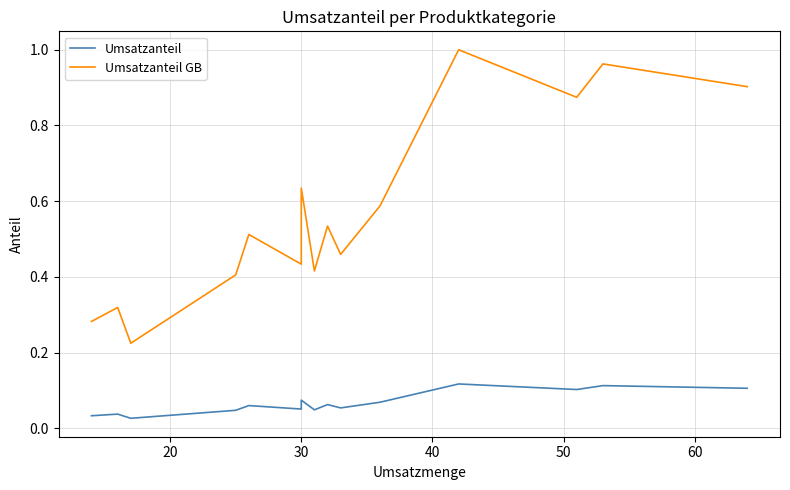

How many data points does each series have?

15